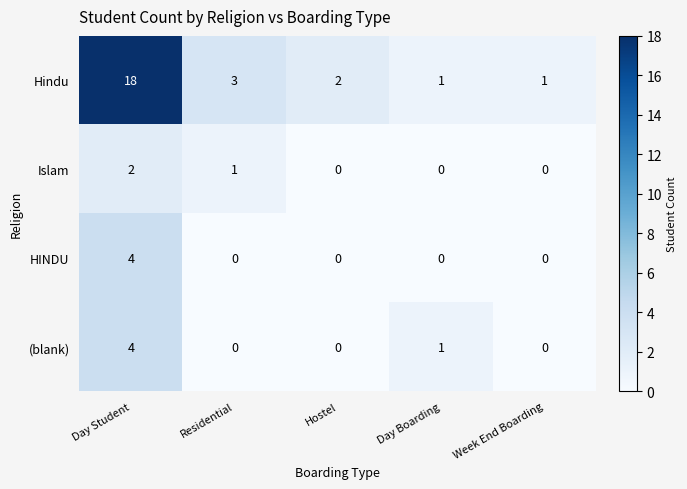

Reading left to right, what are all the values shown in this chart?

Hindu: 18	3	2	1	1
Islam: 2	1	0	0	0
HINDU: 4	0	0	0	0
(blank): 4	0	0	1	0